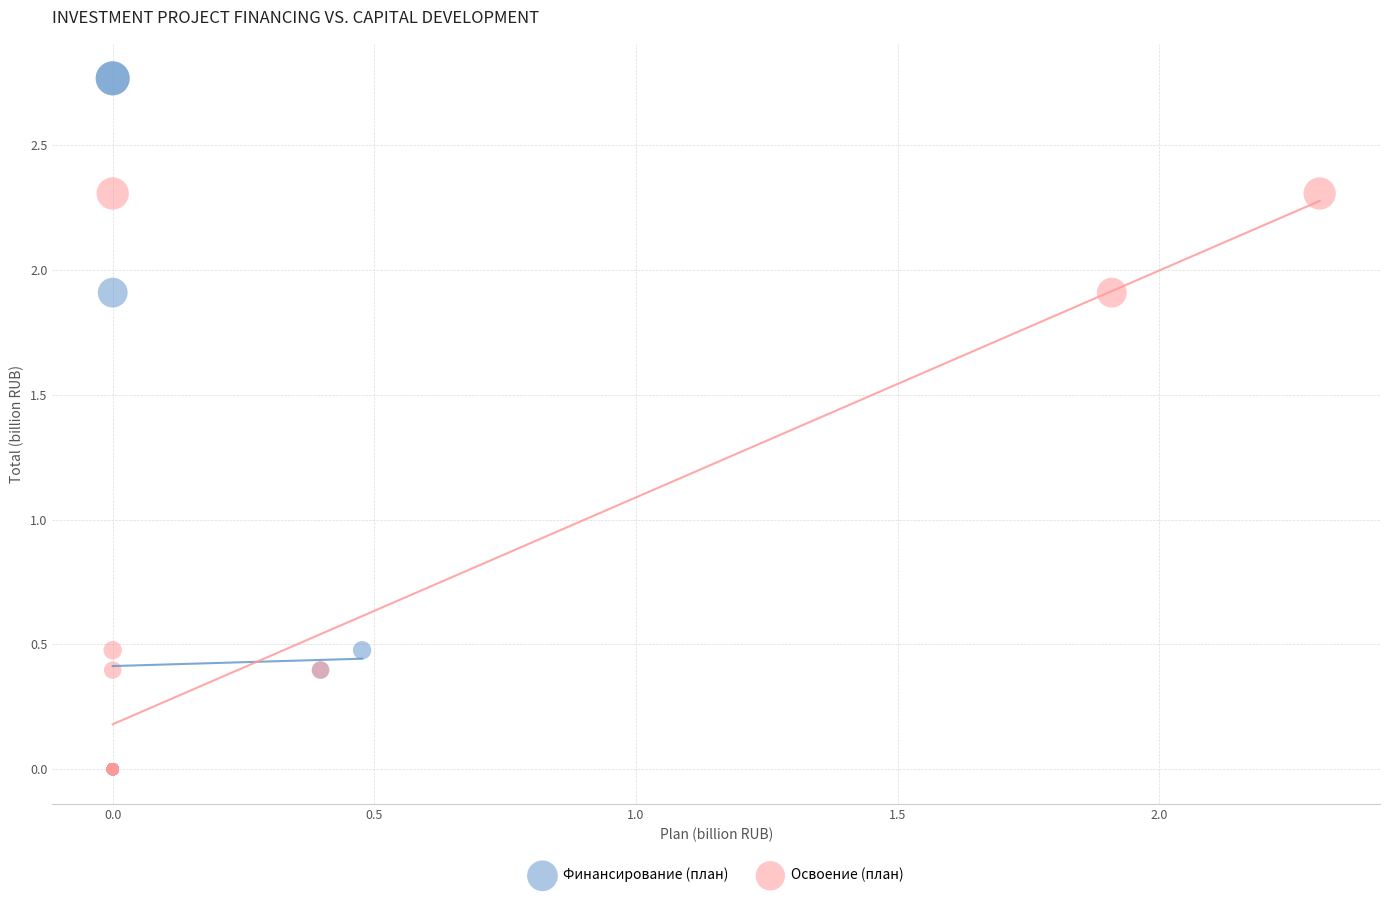

Which series has the widest spread of Y values?

Финансирование (план)